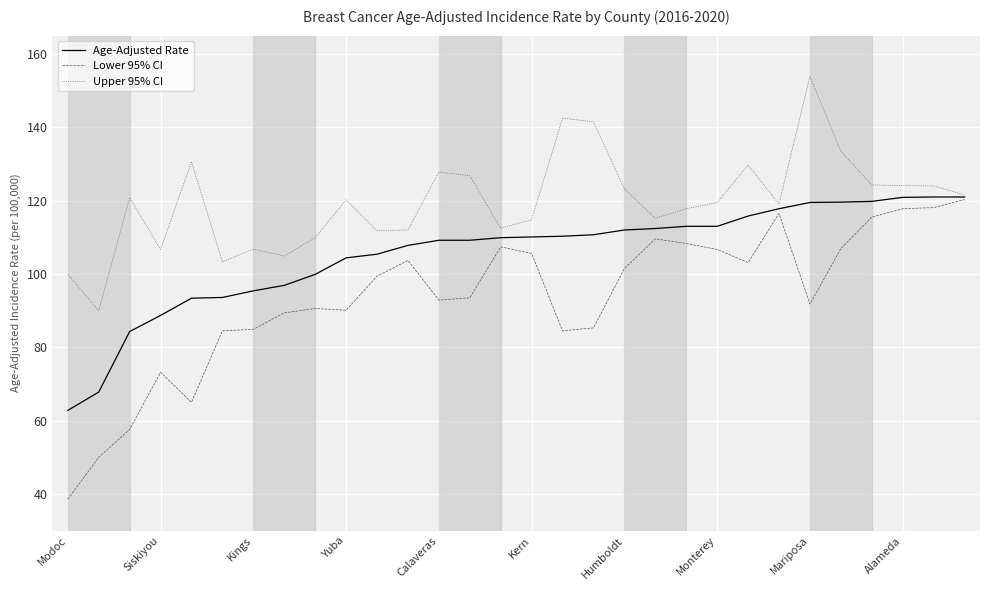

Which series has the largest range (max minus min)?

Lower 95% CI